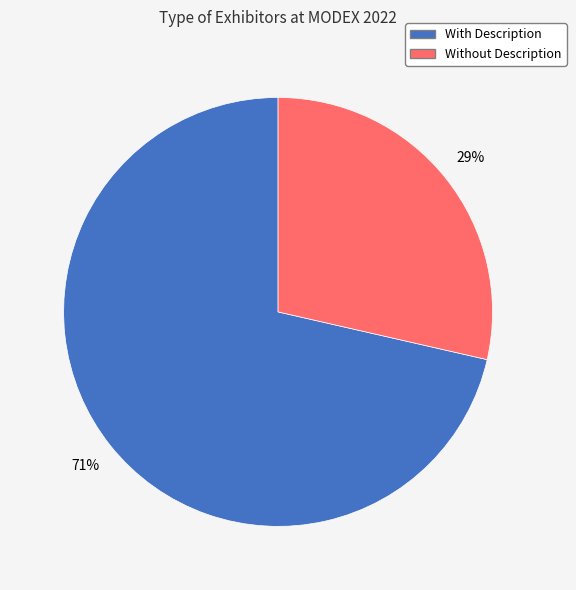

Which slice is the smallest?

Without Description